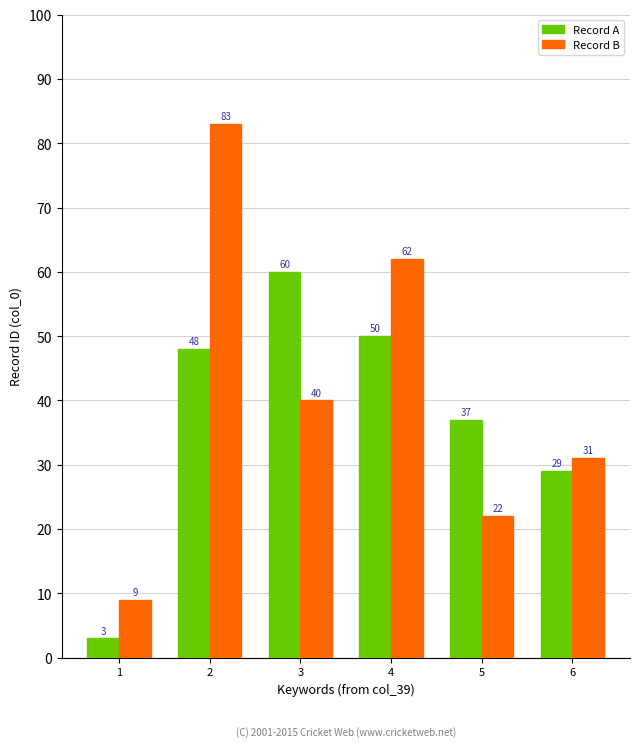

How many groups of bars are there?

6